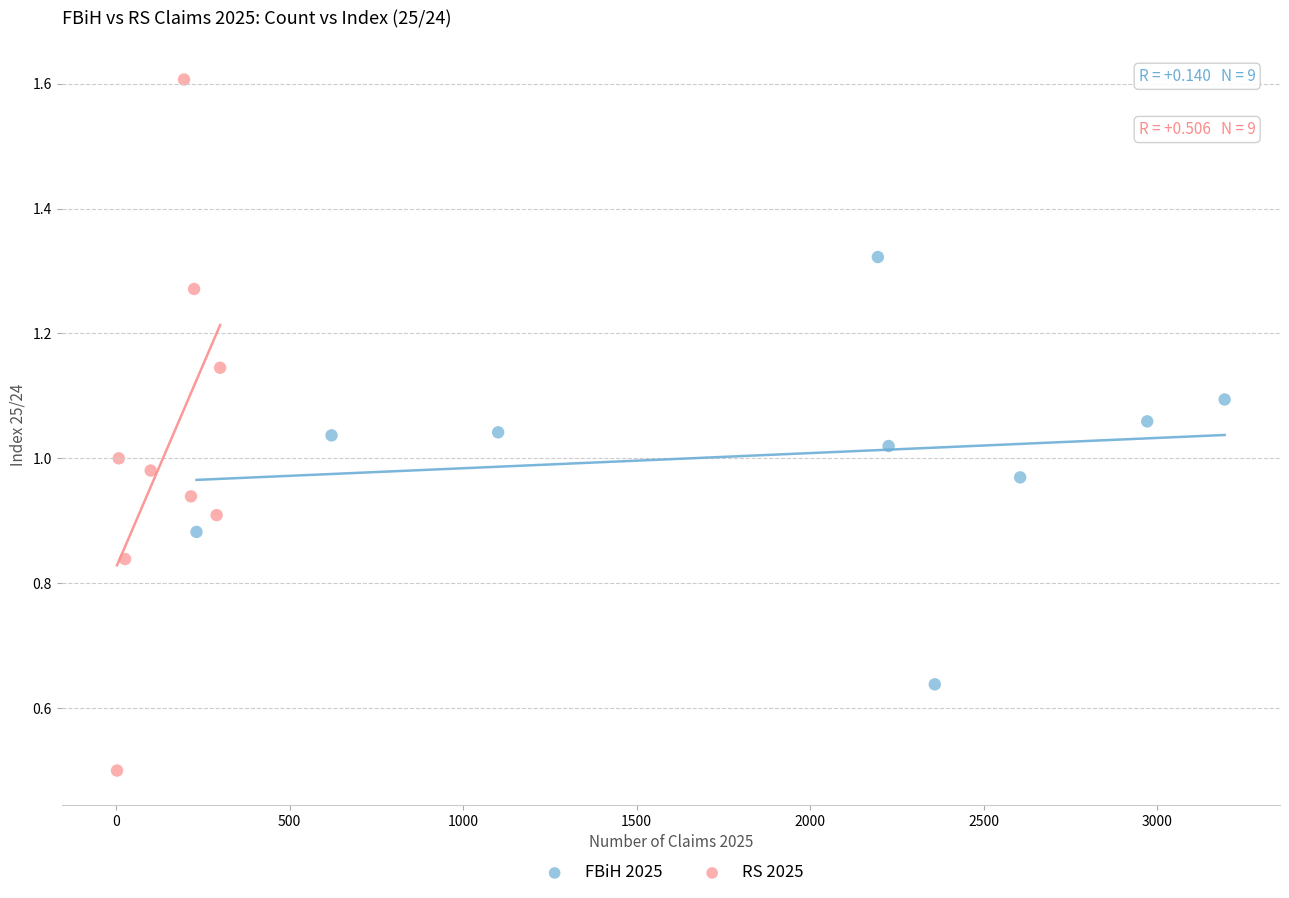

Which series has the widest spread of Y values?

RS 2025